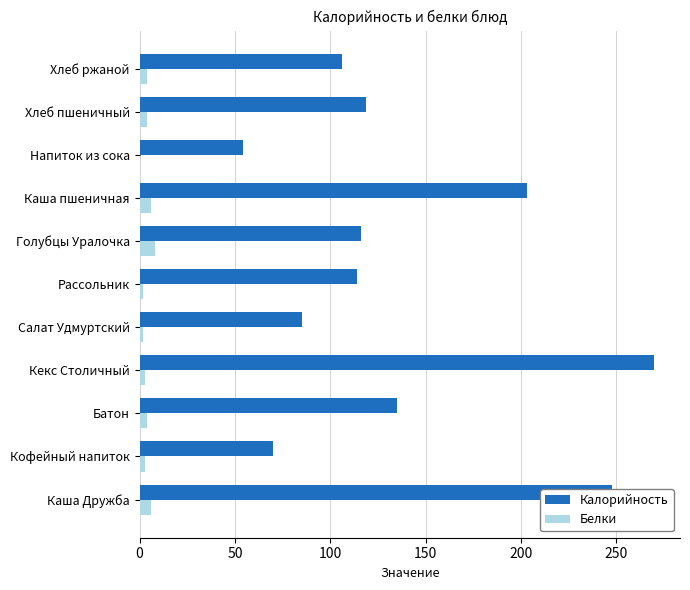

Is it true that Калорийность equals 70 at Голубцы Уралочка?

False